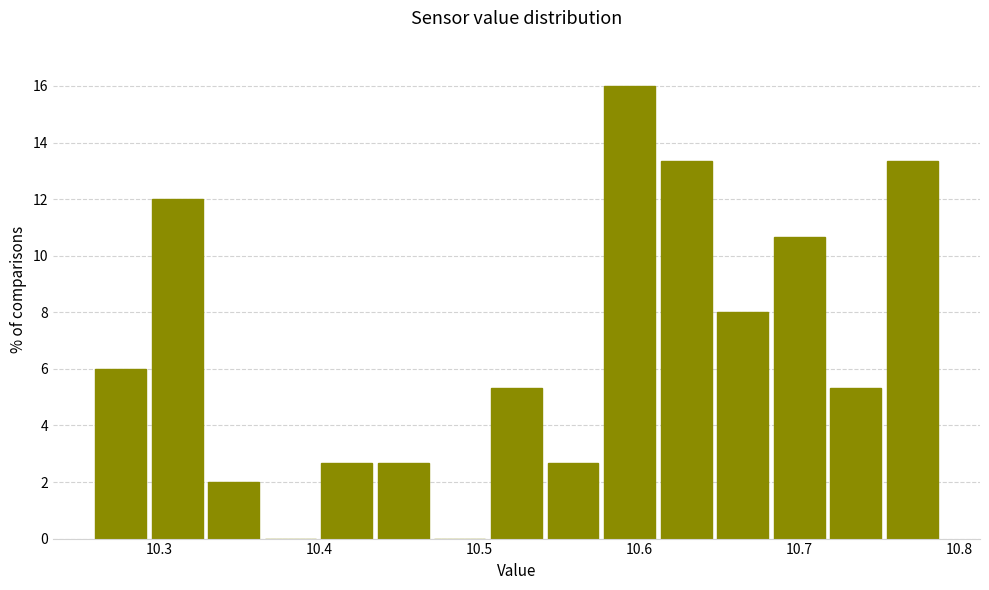

Around what value on the x-axis is the tallest bar? Give the approximate position of its centre, as read against the axis.

10.59